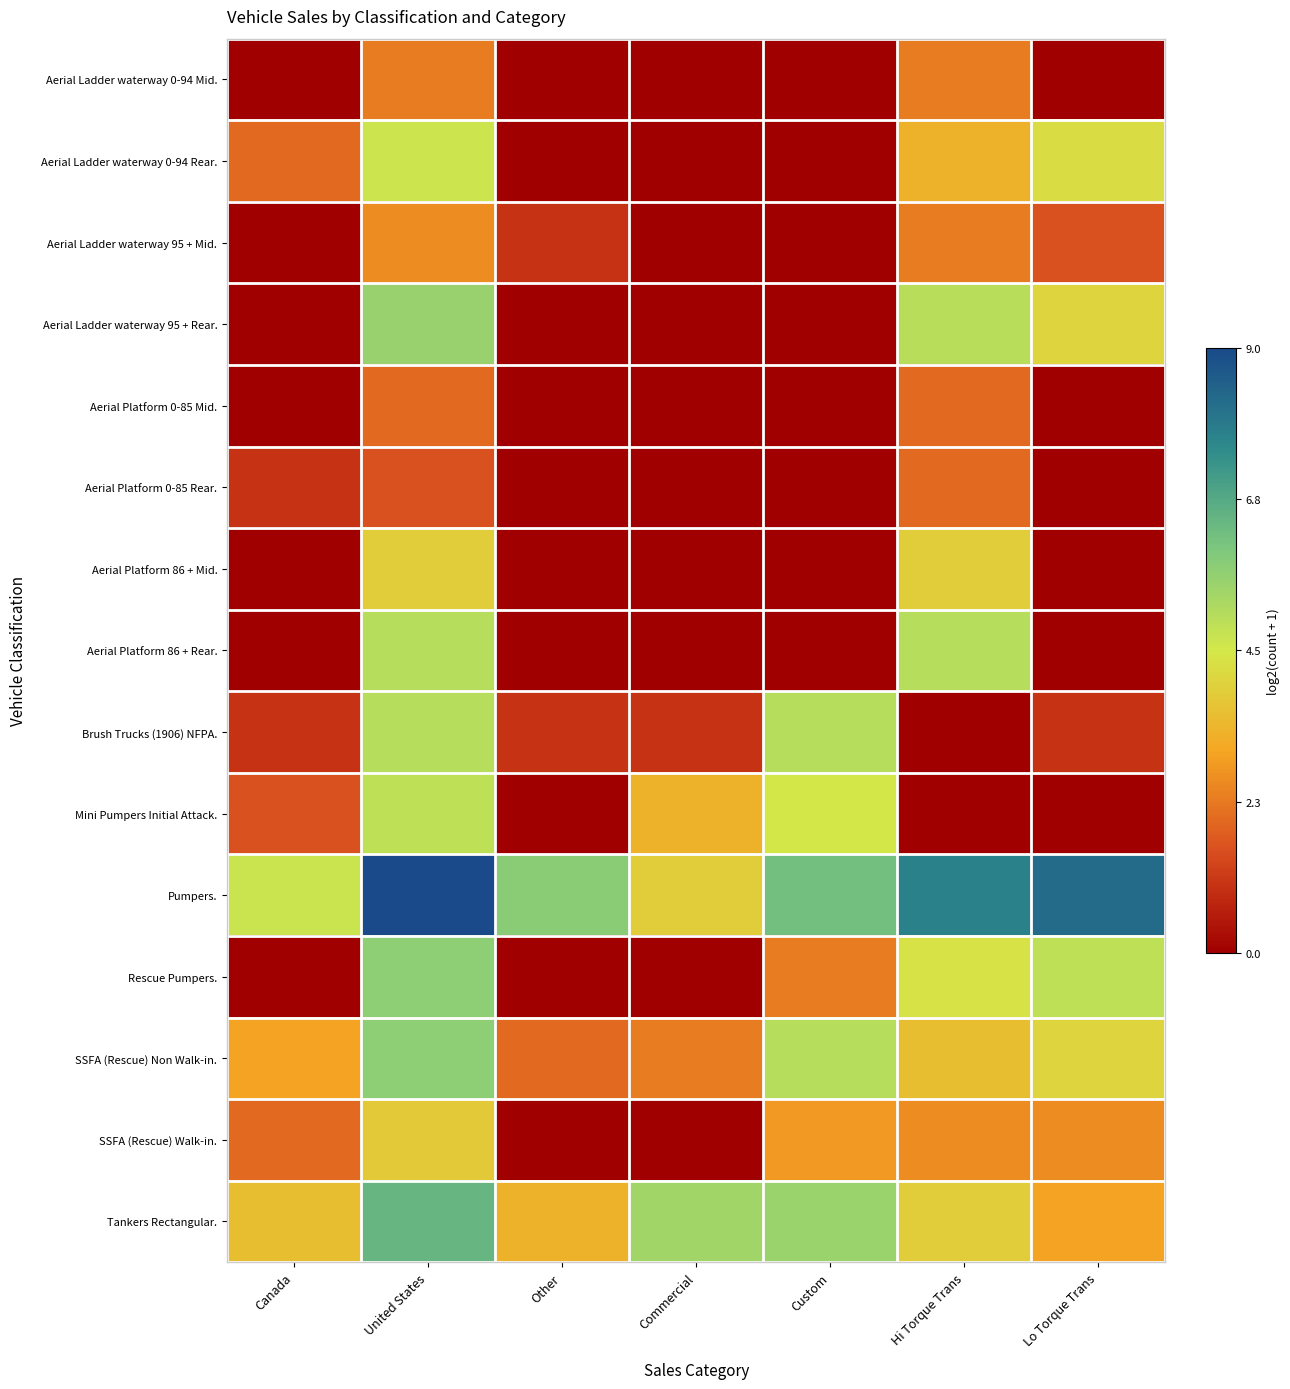

At how many categories does at least one series exceed 2?

7